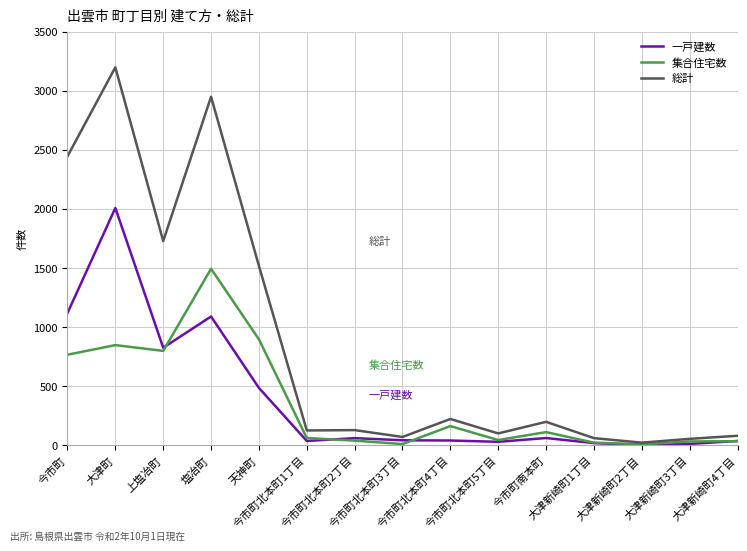

Which series has the largest total across all categories?

総計